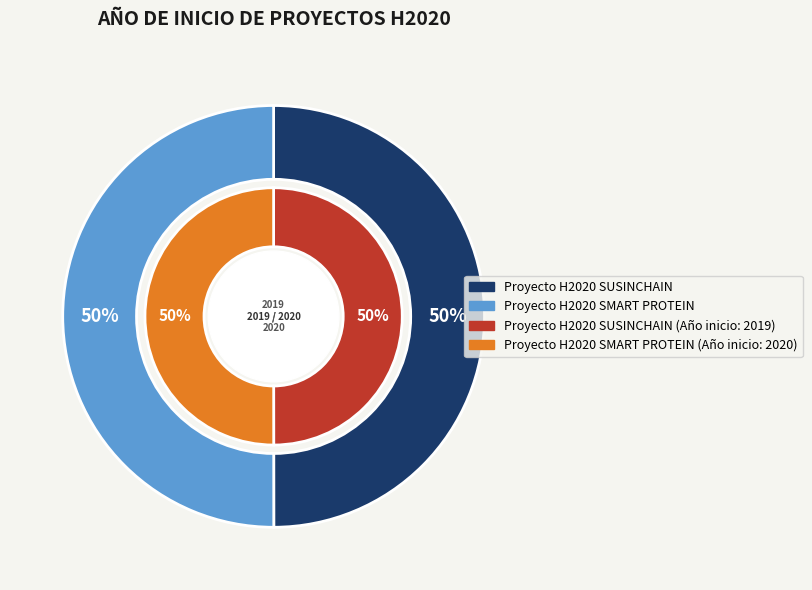

The Proyecto H2020 SUSINCHAIN slice represents 50% of the pie. True or false?

True